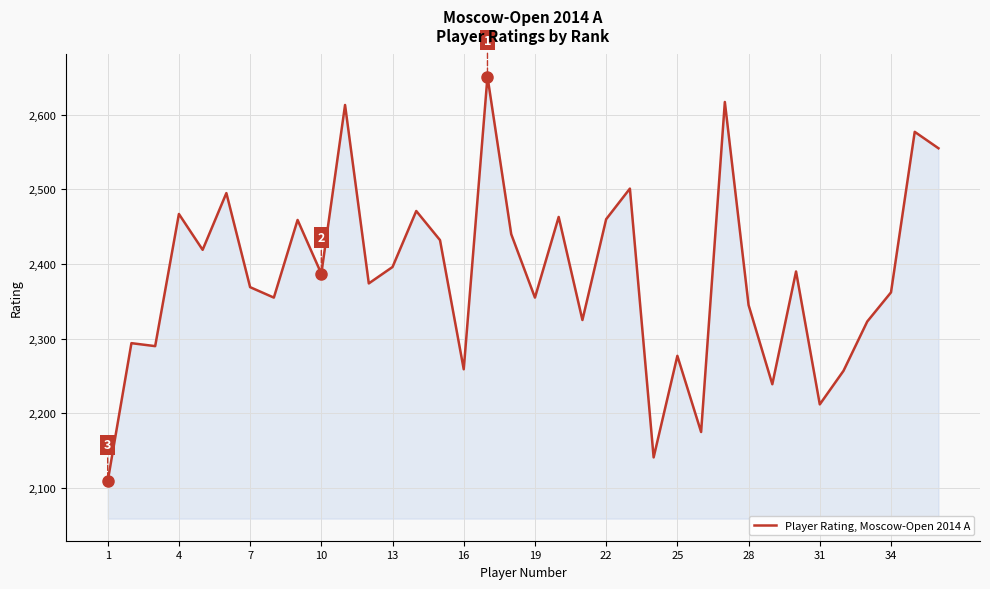

What is the minimum value shown in the chart?

2109